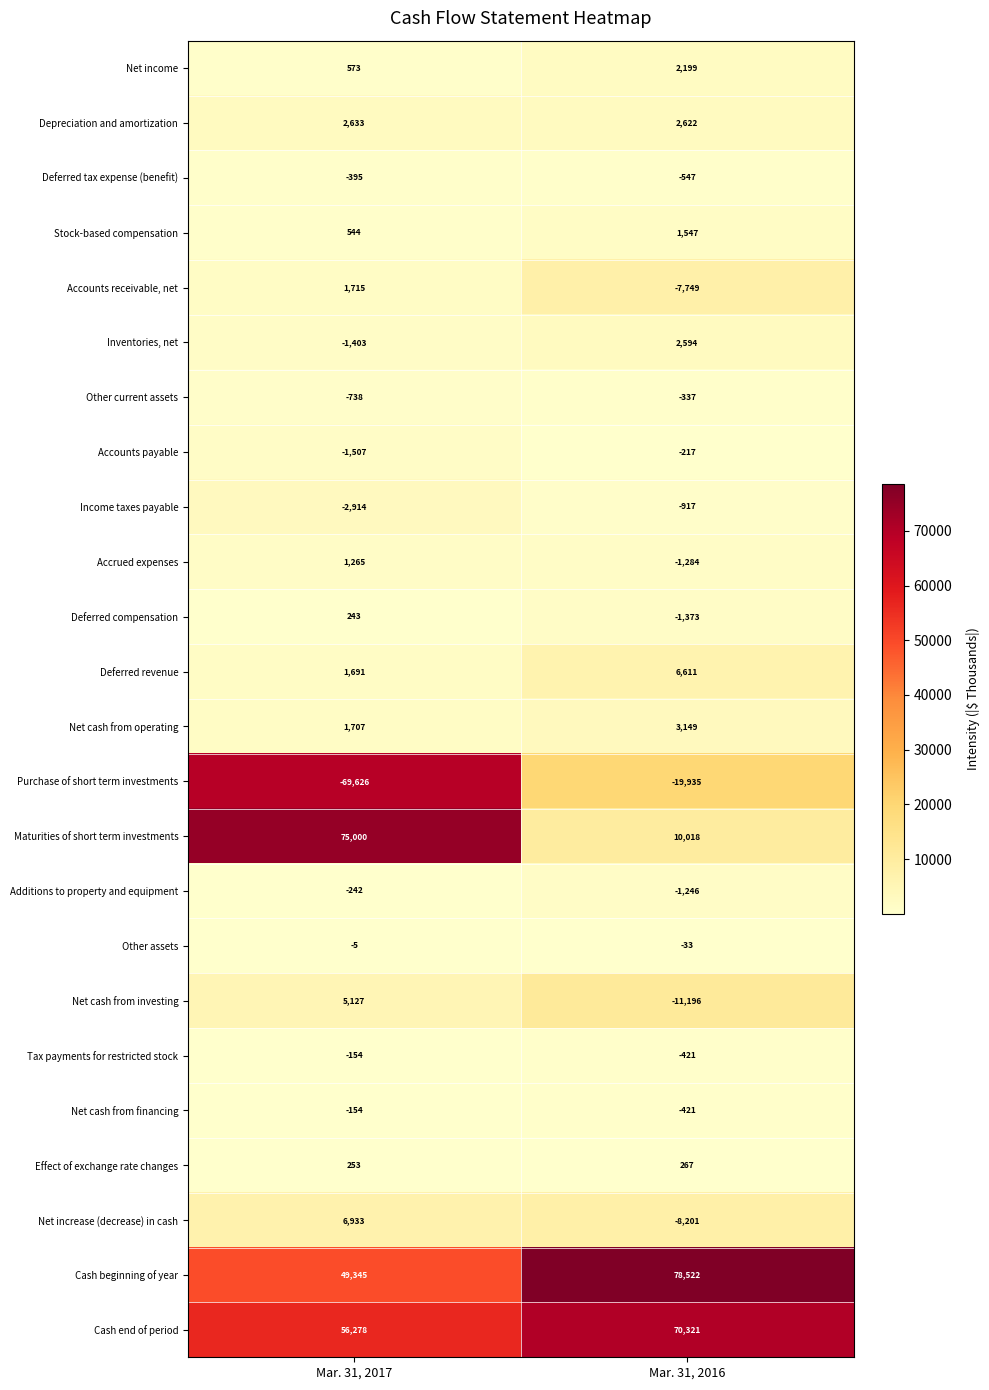

What is the sum of the Cash beginning of year values at Mar. 31, 2017 and Mar. 31, 2016?

127867